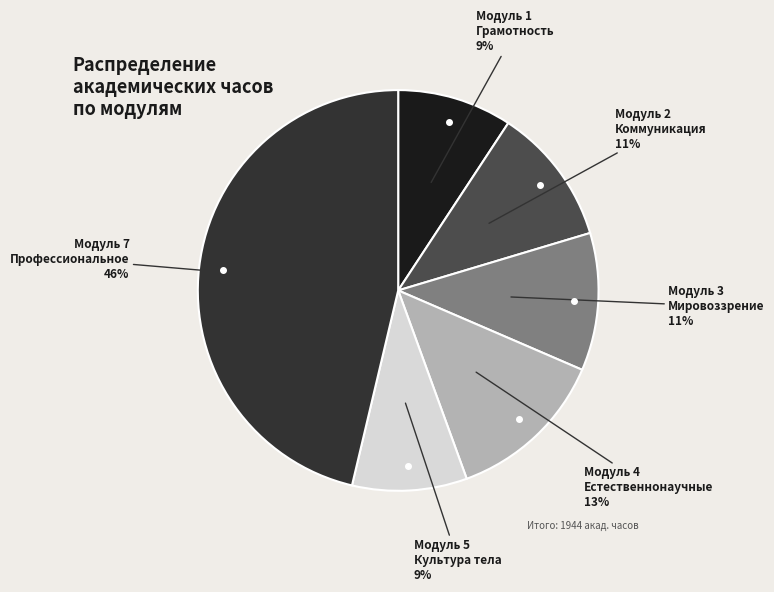

Is there any slice that represents more than half of the pie?

No